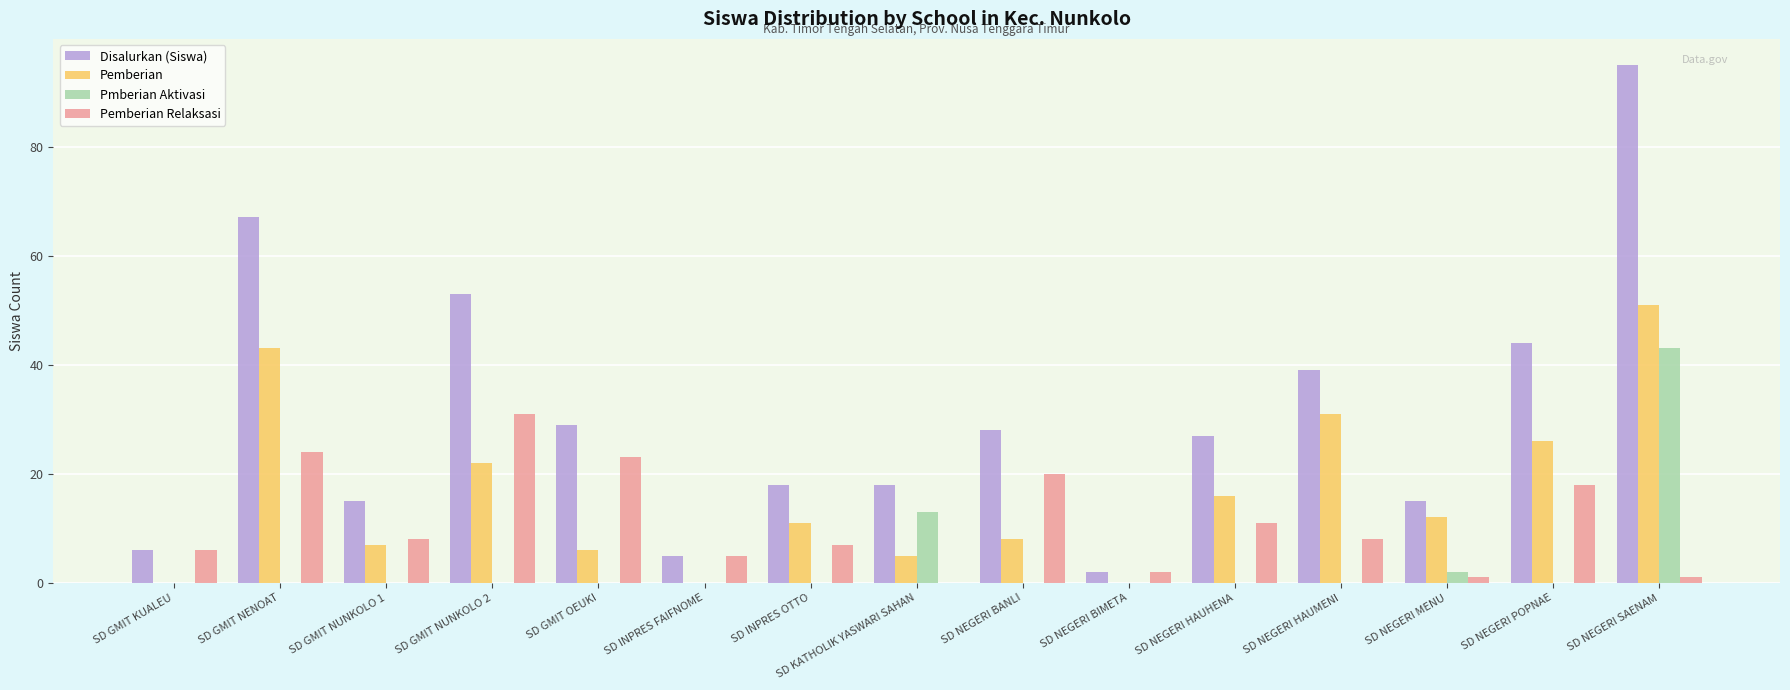

How many groups of bars are there?

15